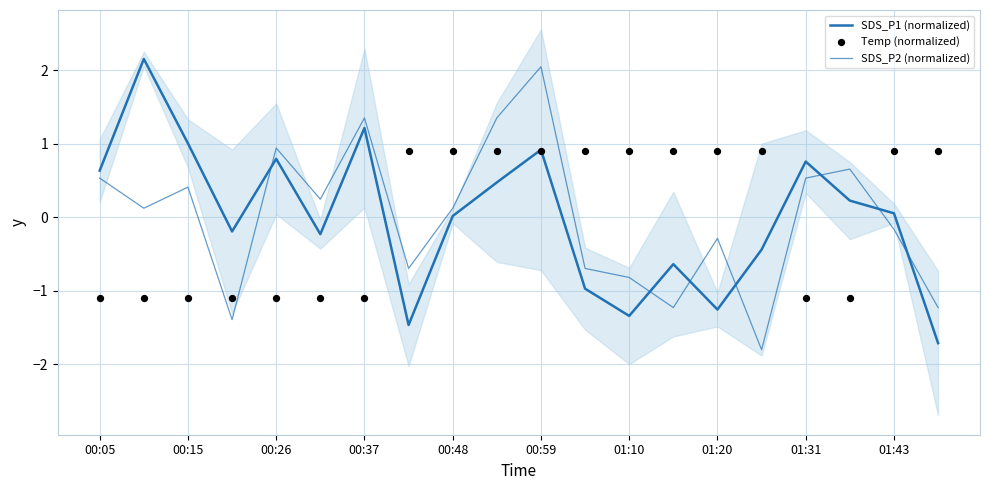

What are all the series names shown in the legend?

SDS_P1 (normalized), SDS_P2 (normalized), Temp (normalized)